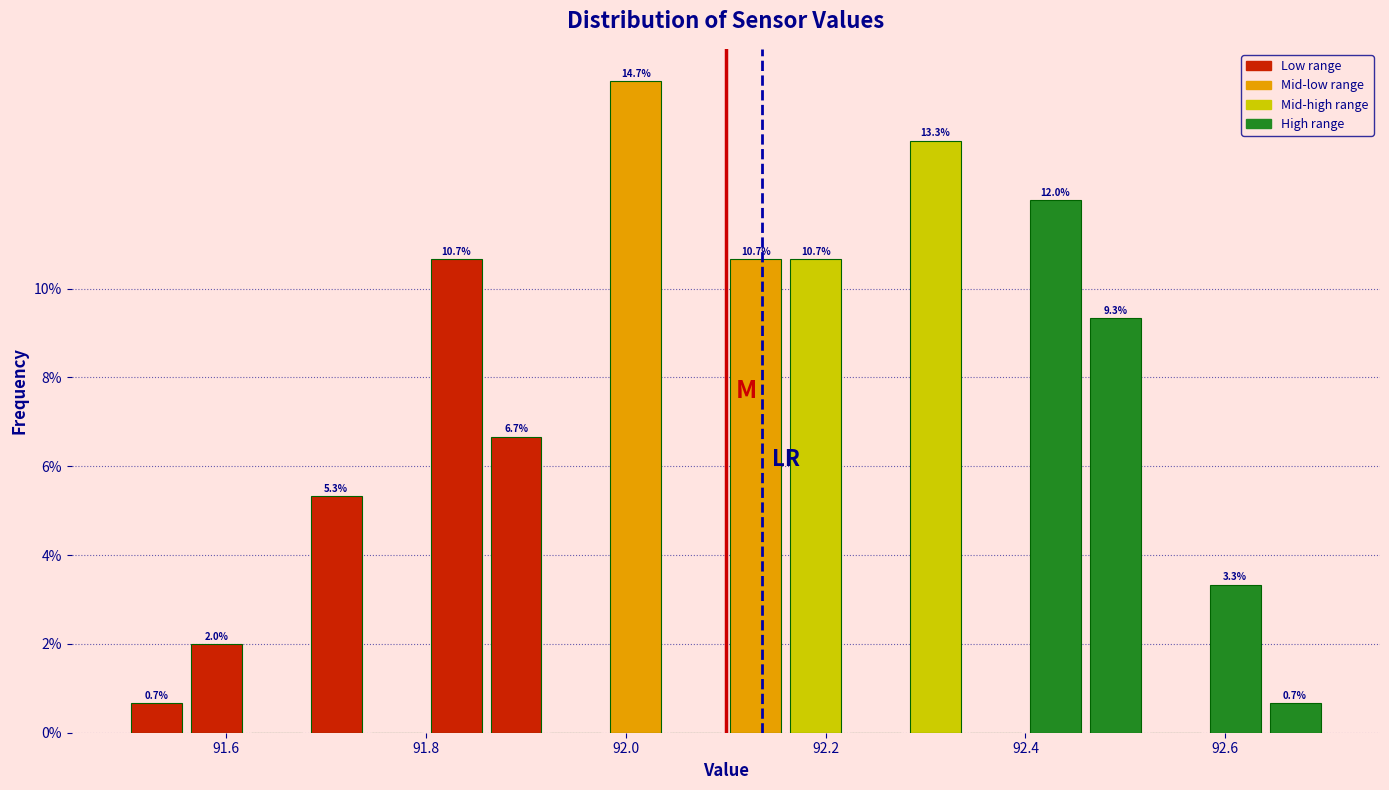

Around what value on the x-axis is the tallest bar? Give the approximate position of its centre, as read against the axis.

92.02